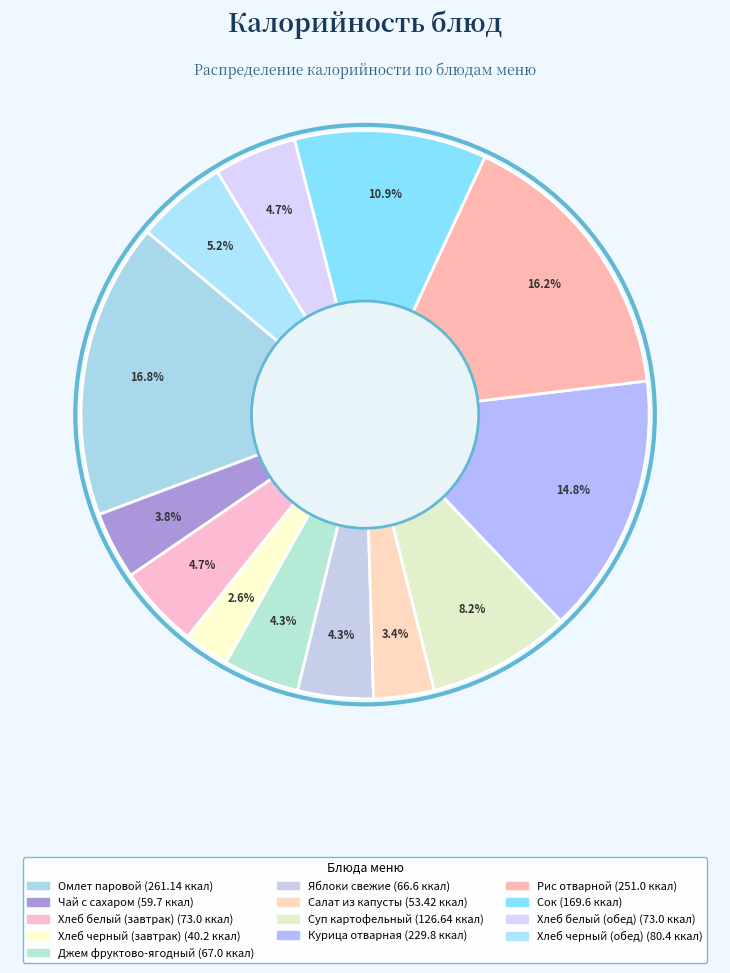

To the nearest percent, what percentage of the pie is Салат из капусты?

3%